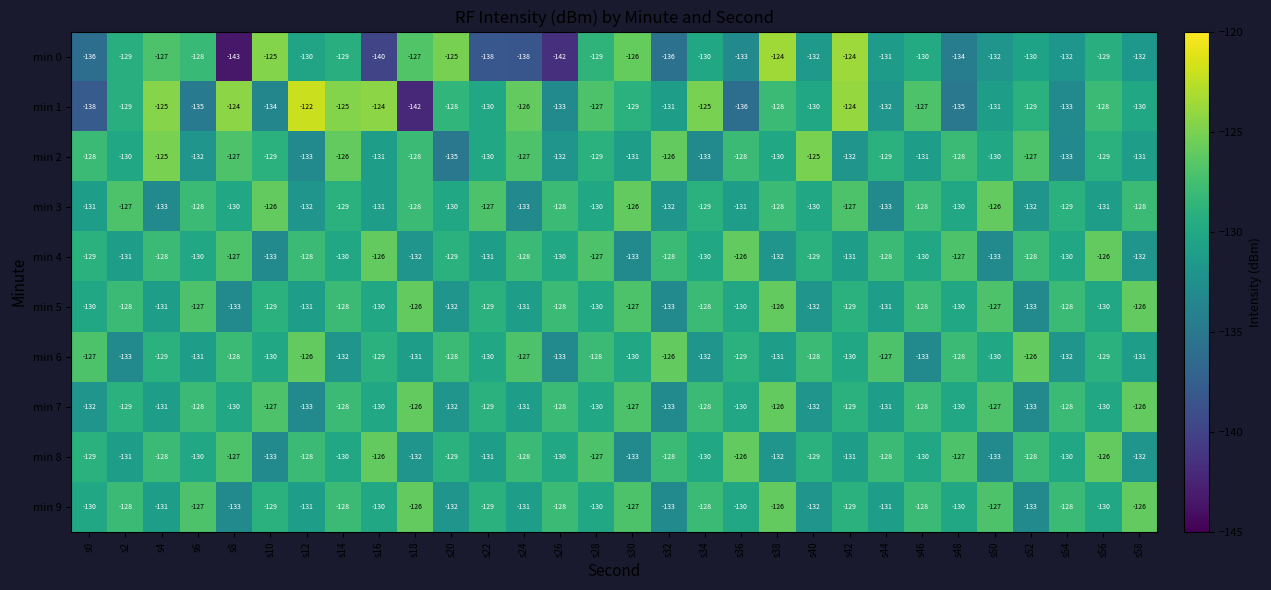

What is the total value across all series at s44?

-1301